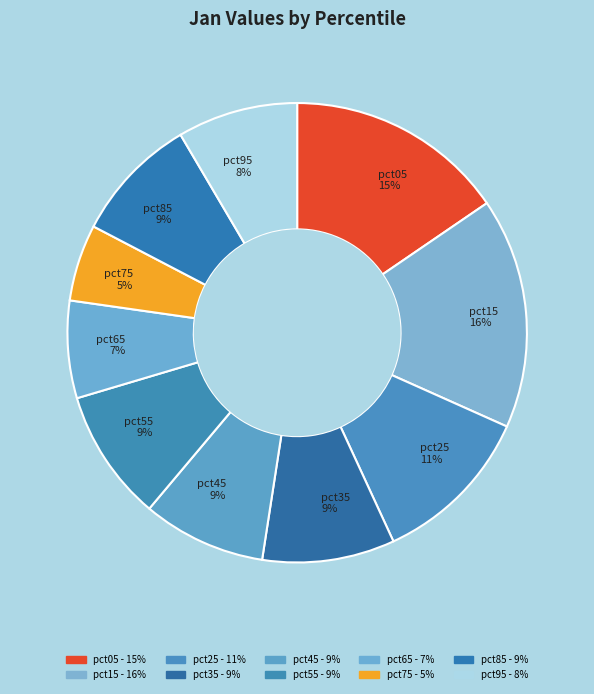

Does pct85 represent more than half of the total?

No